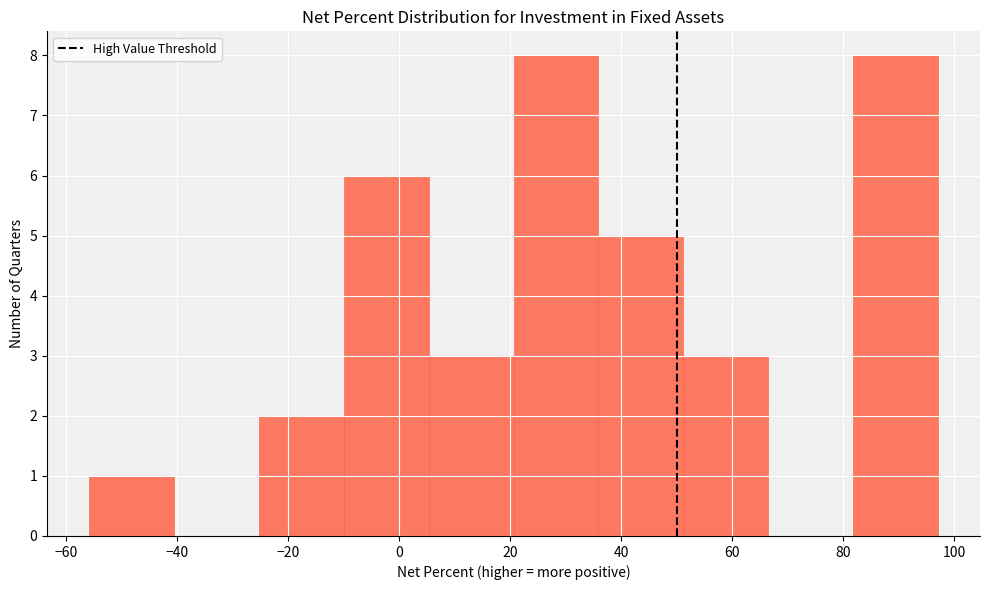

What is the height of the bar covering 82 to 98 on the x-axis? Neither the bar edges nor the heights are printed on the chart, so give them approximately, as read against the axes.

8